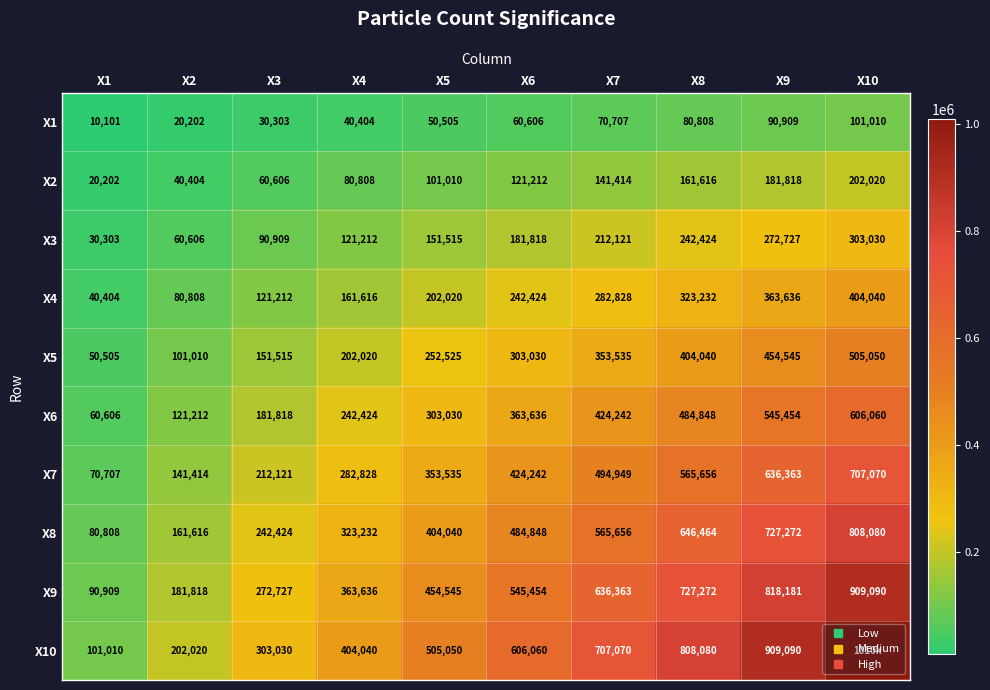

What is the total value across all series at X2?

1111110